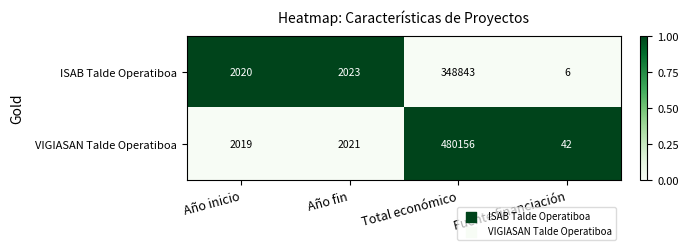

What is the total value across all series at Total económico?

828999